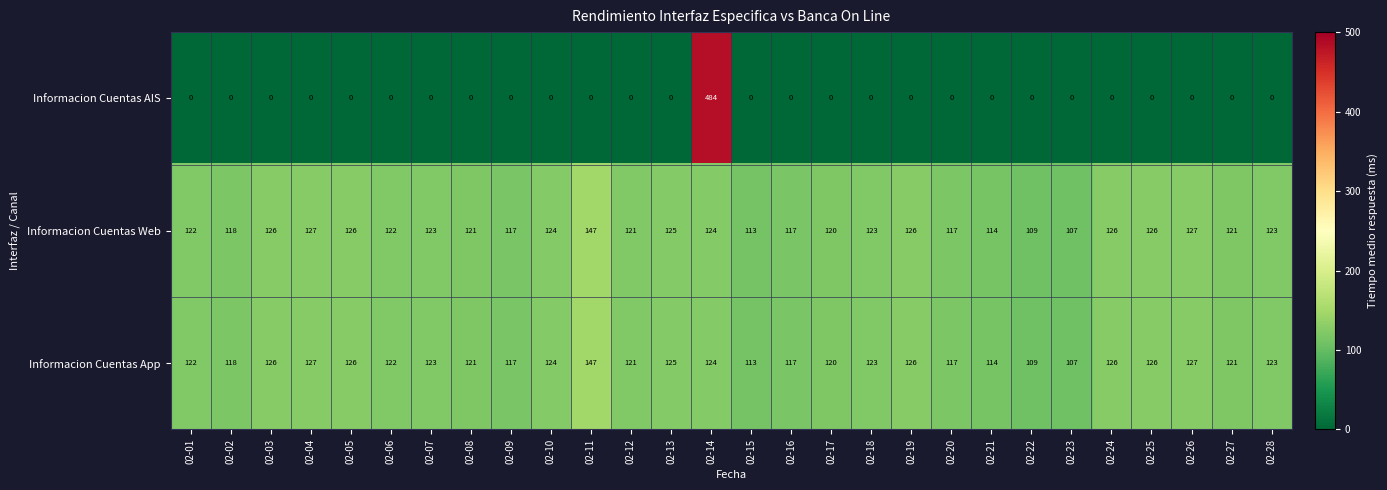

The value of Informacion Cuentas AIS at 02-05 is 0. True or false?

True